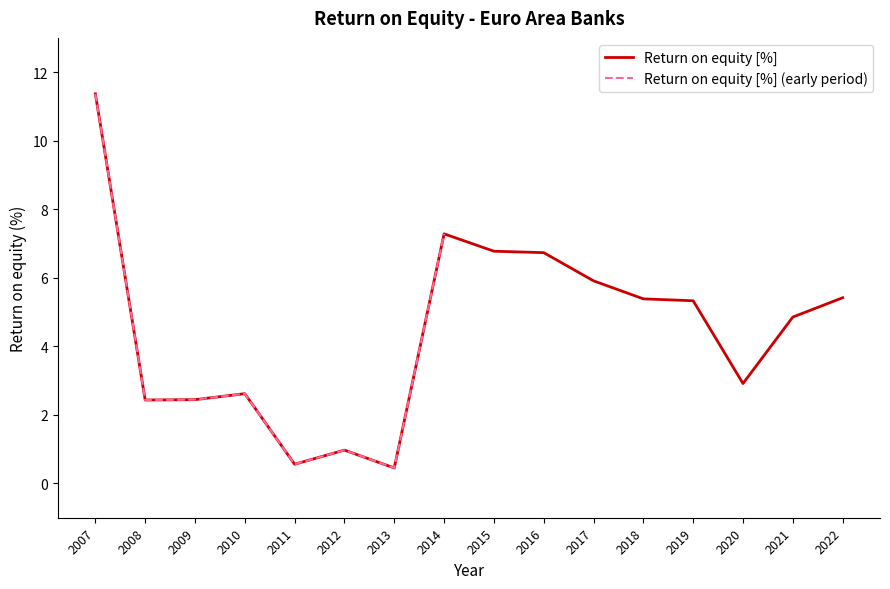

What is the difference between the maximum and minimum values?

10.9